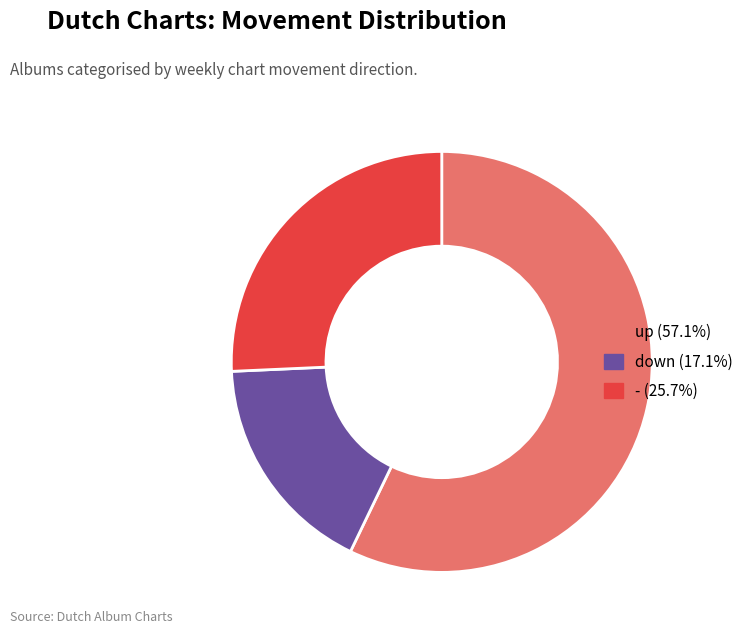

Approximately how many times larger is the value at up (57.1%) compared to - (25.7%)?

2.2